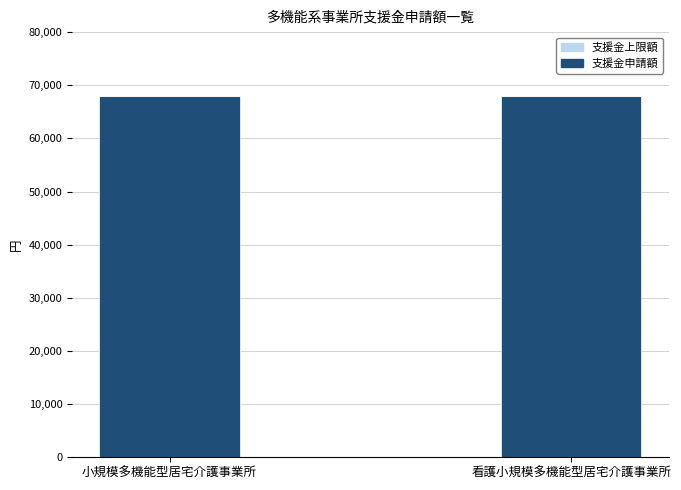

Which label corresponds to the smallest value in the chart?

小規模多機能型居宅介護事業所